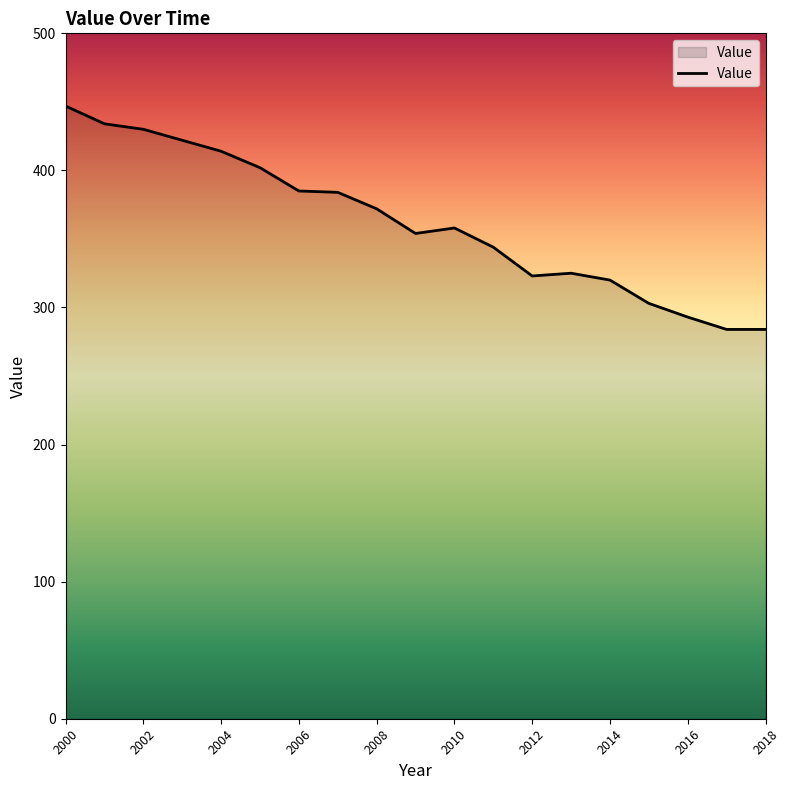

What is the smallest value displayed?

284